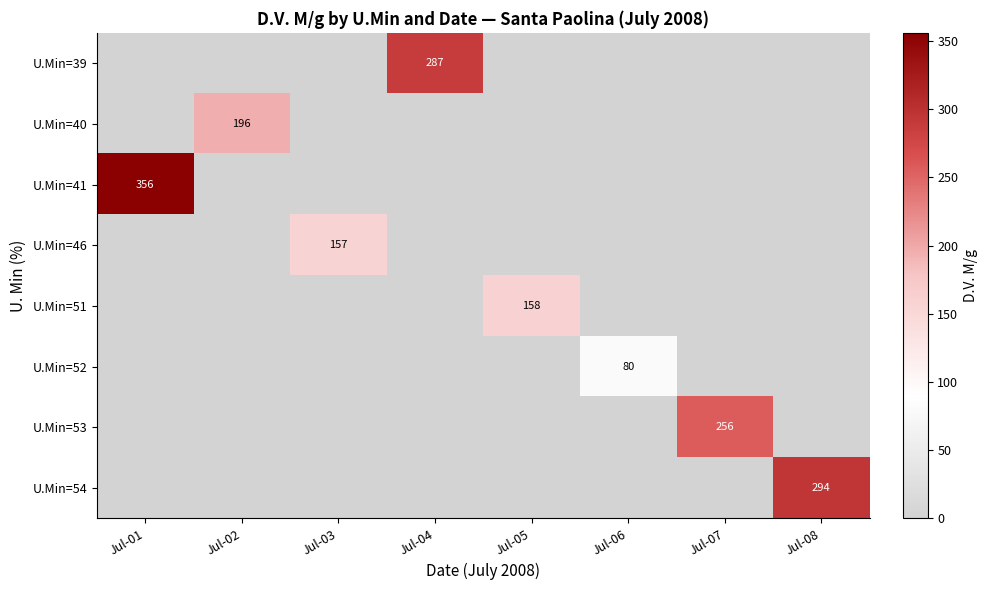

The U.Min=39 series shows 287 at Jul-04. True or false?

True